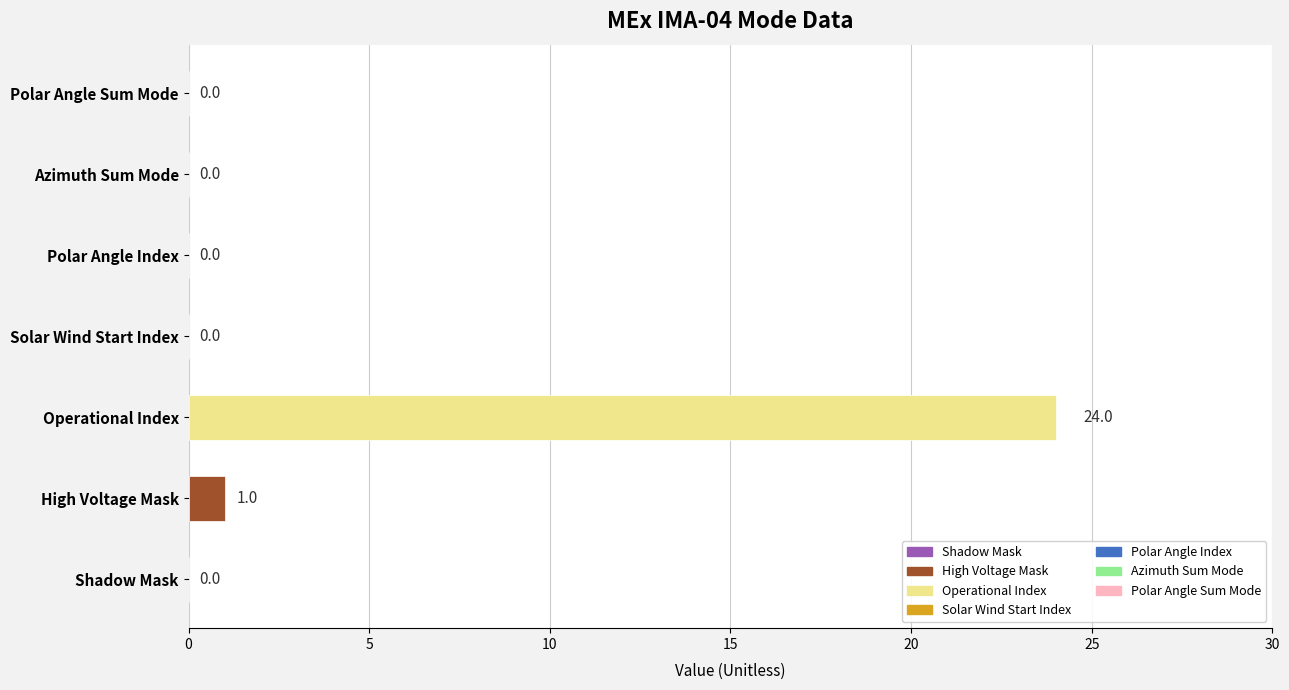

The value at Solar Wind Start Index is 0. True or false?

True